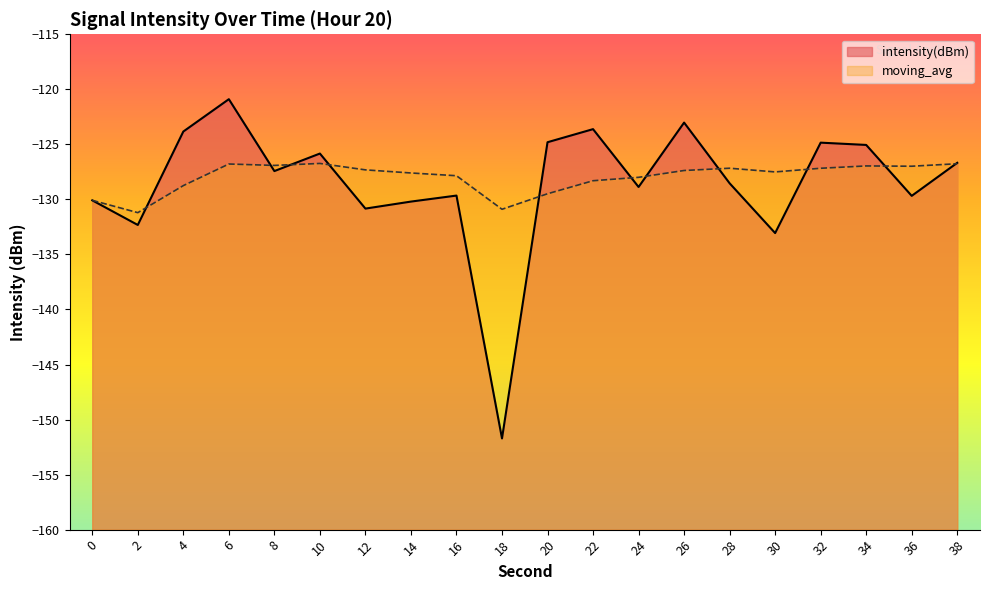

After their last crossing, which series has the higher values: intensity(dBm) or moving_avg?

intensity(dBm)